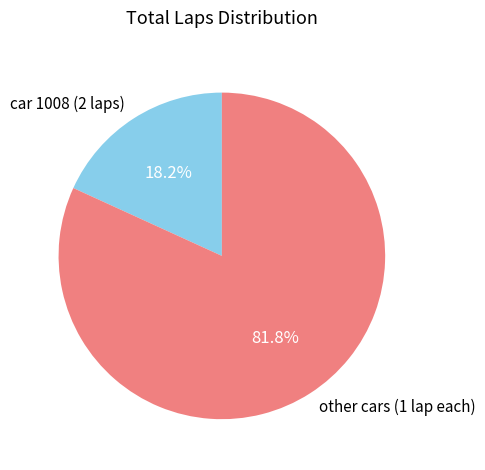

How many slices are in this pie chart?

2